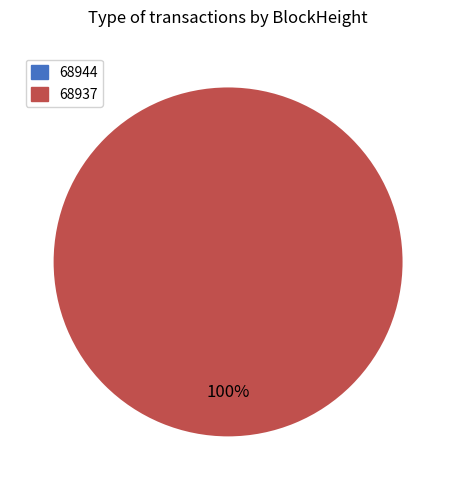

Combined, do 68937 and 68944 account for over 50%?

Yes